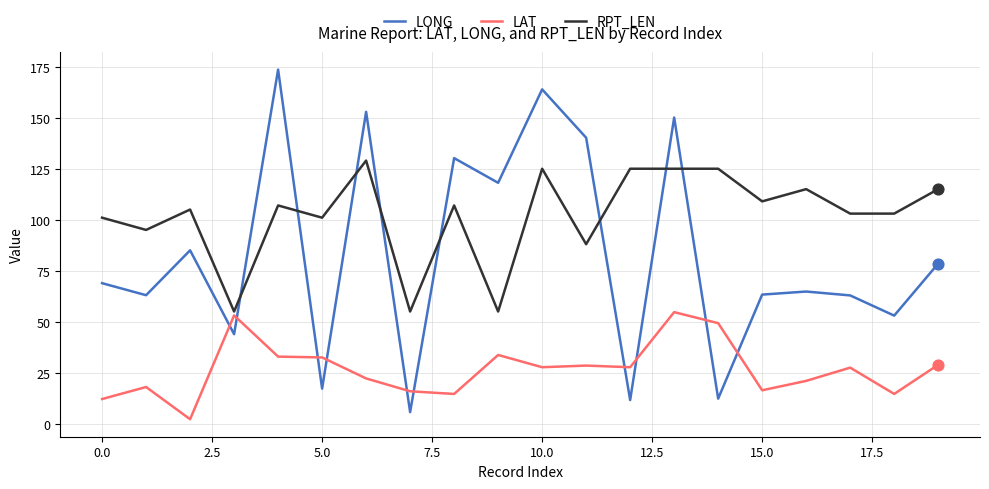

What are all the series names shown in the legend?

LONG, LAT, RPT_LEN